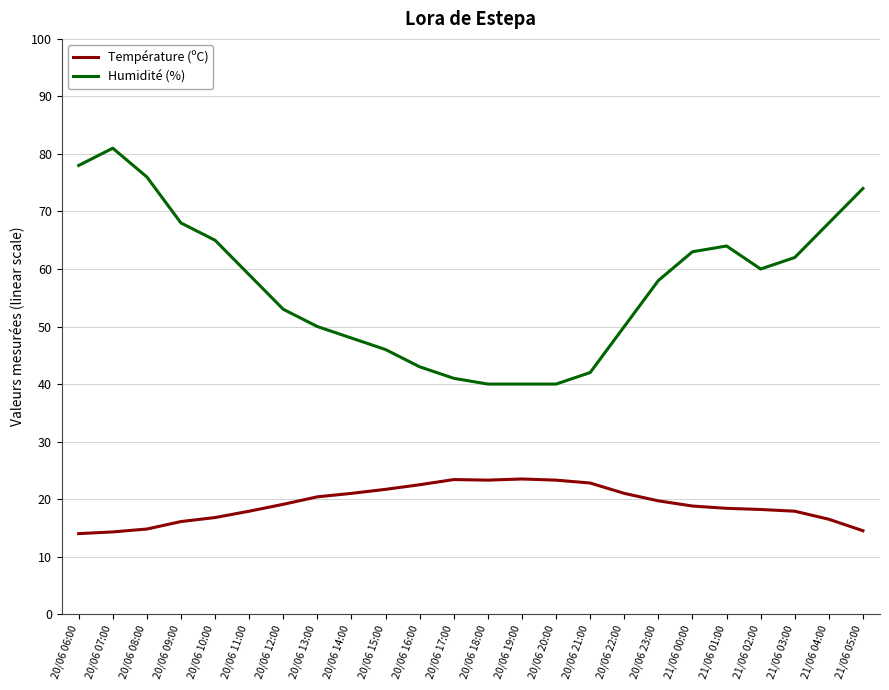

What is the maximum value for Température (ºC)?

23.5